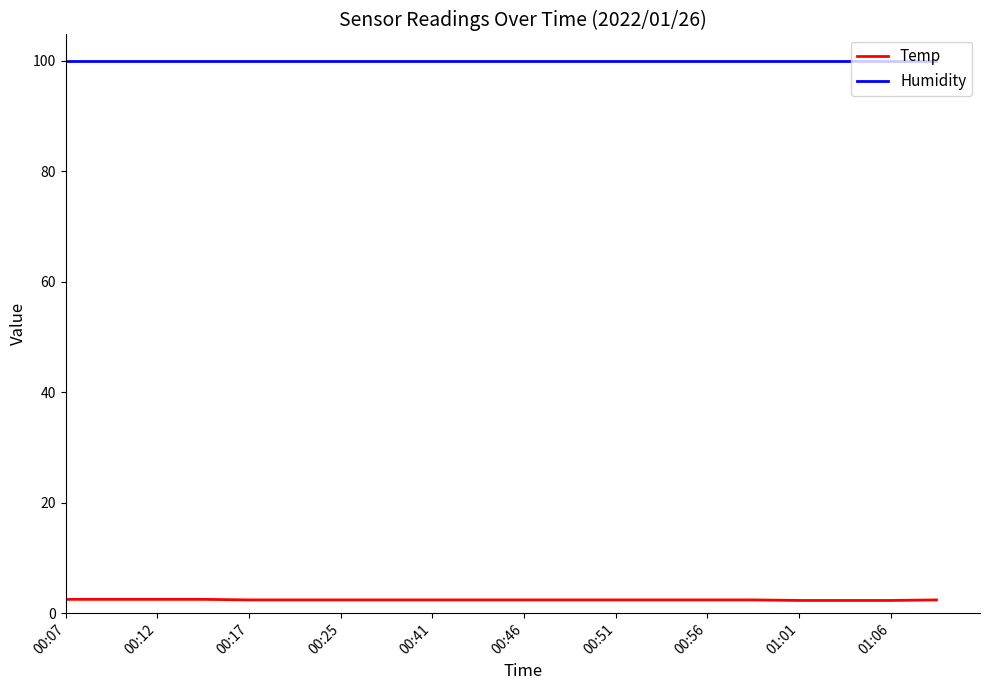

True or false: Temp and Humidity cross at least once.

False